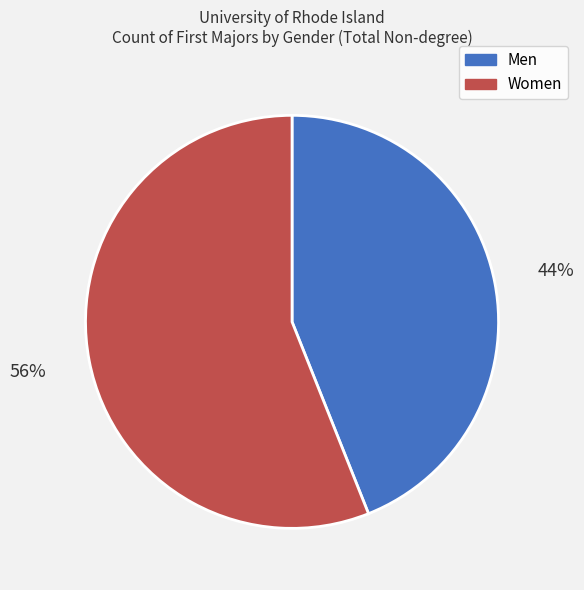

To the nearest percent, what is the difference between the Men and Women slice percentages?

12%